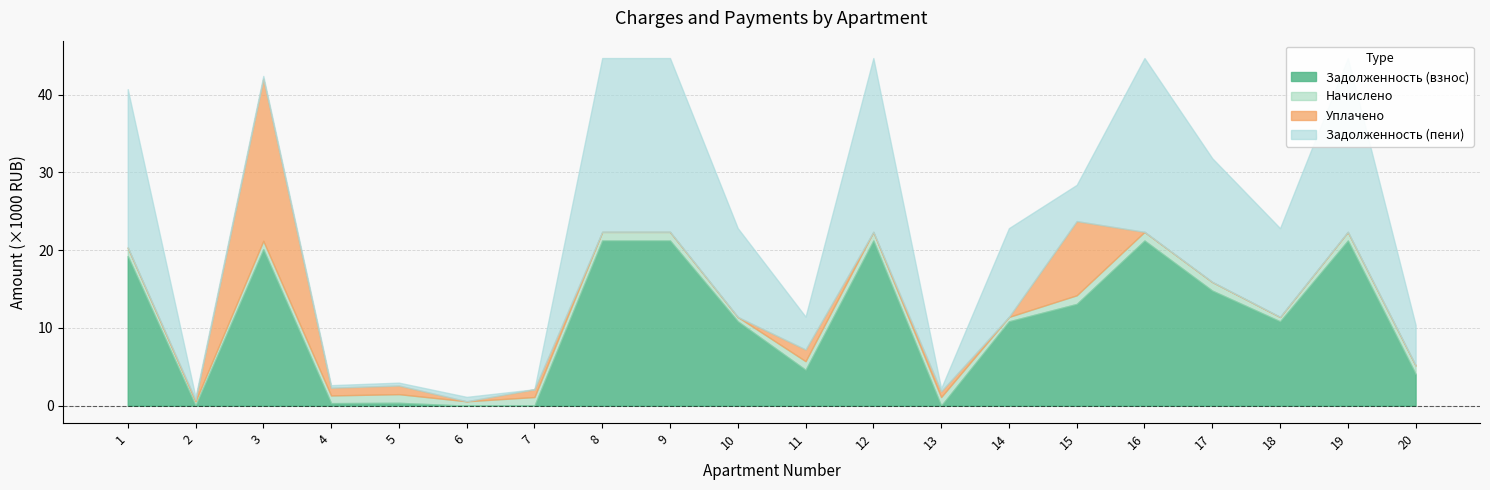

At which category does the chart reach its peak across all series?

8